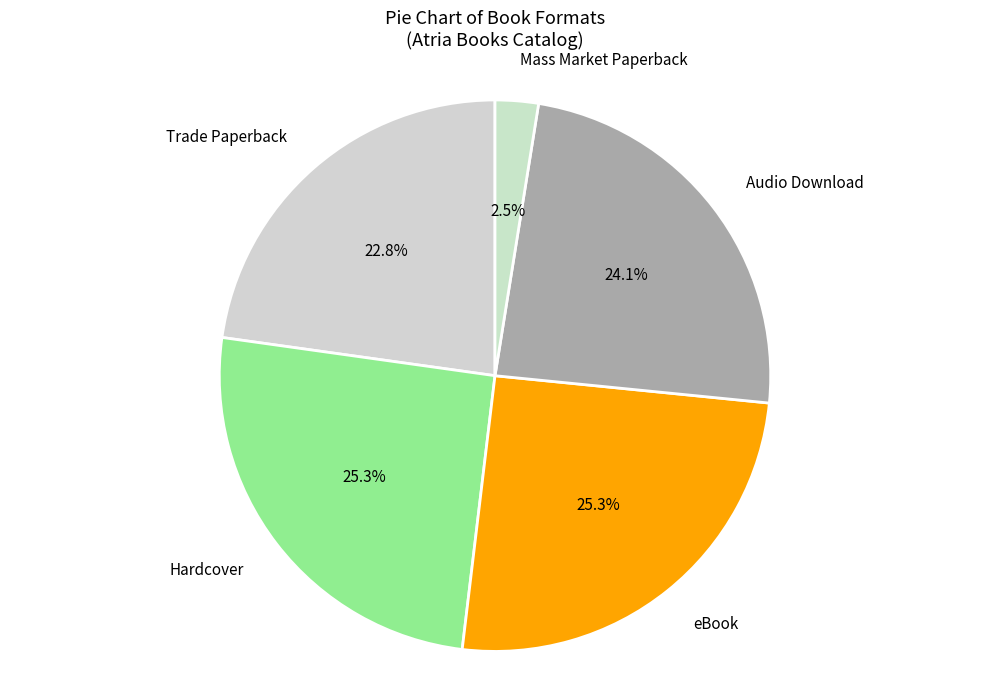

Which category has the smallest portion of the pie?

Mass Market Paperback